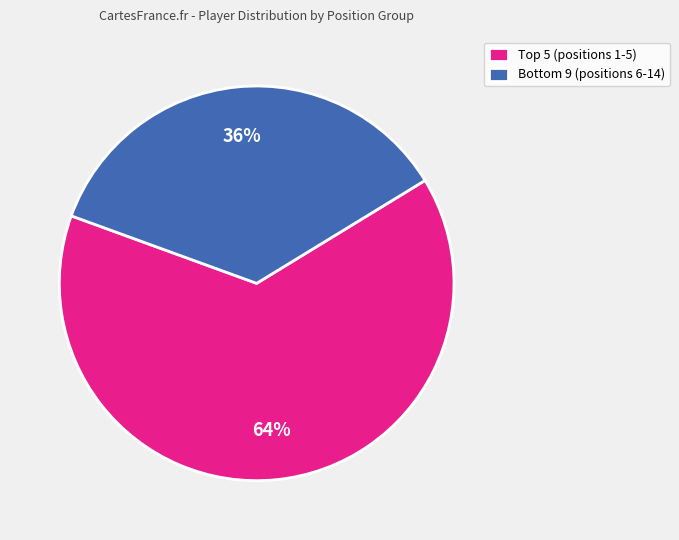

Which slice is the largest?

Top 5 (positions 1-5)